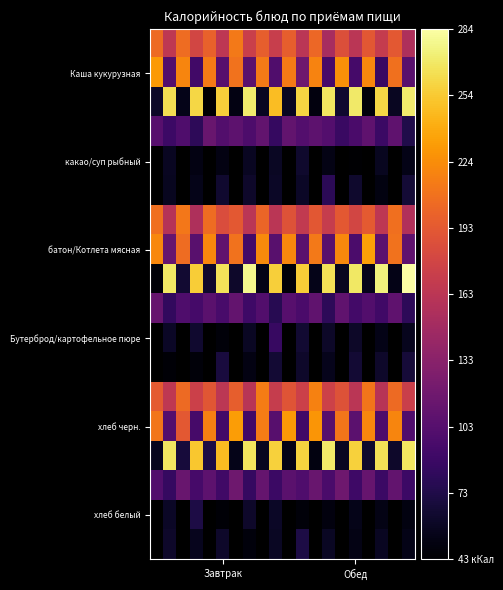

What is the spread (max minus min) of values at 13?

219.9